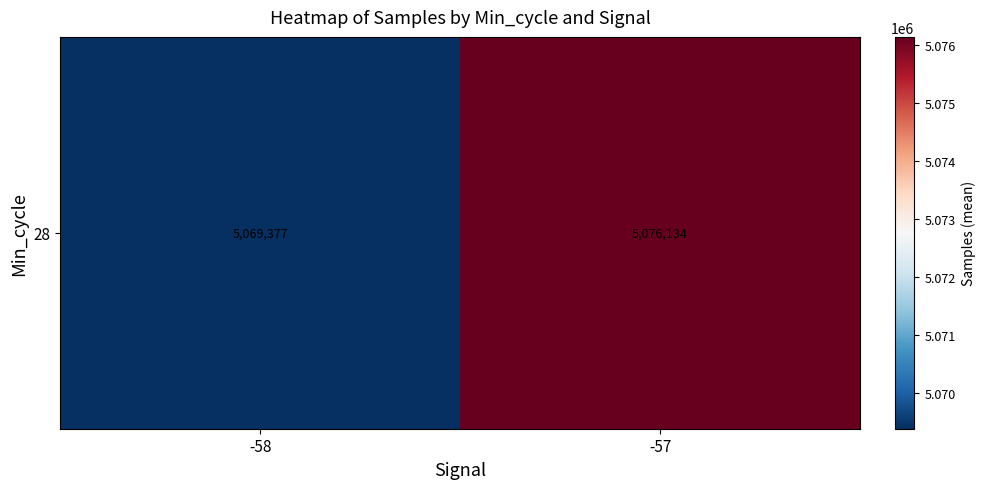

How many data points are less than 5076133?

1